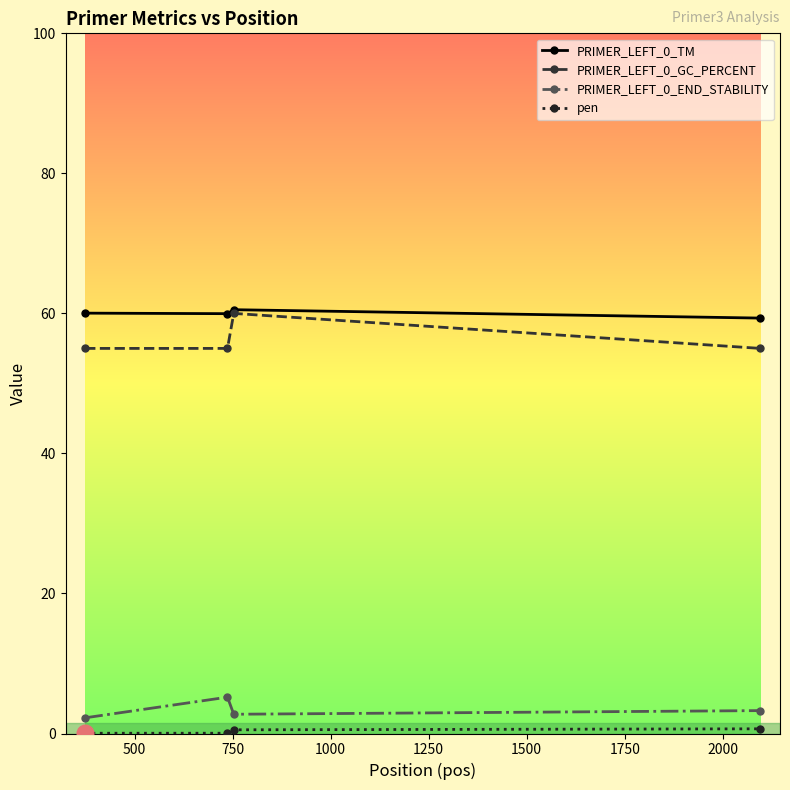

What is the value of the PRIMER_LEFT_0_TM point at the 2nd from the left?

60.0